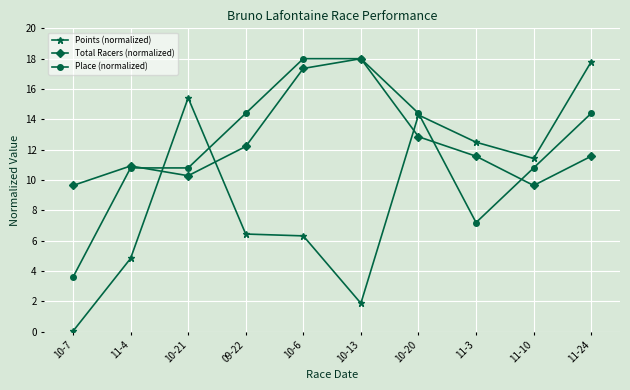

Is the value of Place (normalized) at 11-4 greater than the value of Total Racers (normalized) at 11-10?

Yes